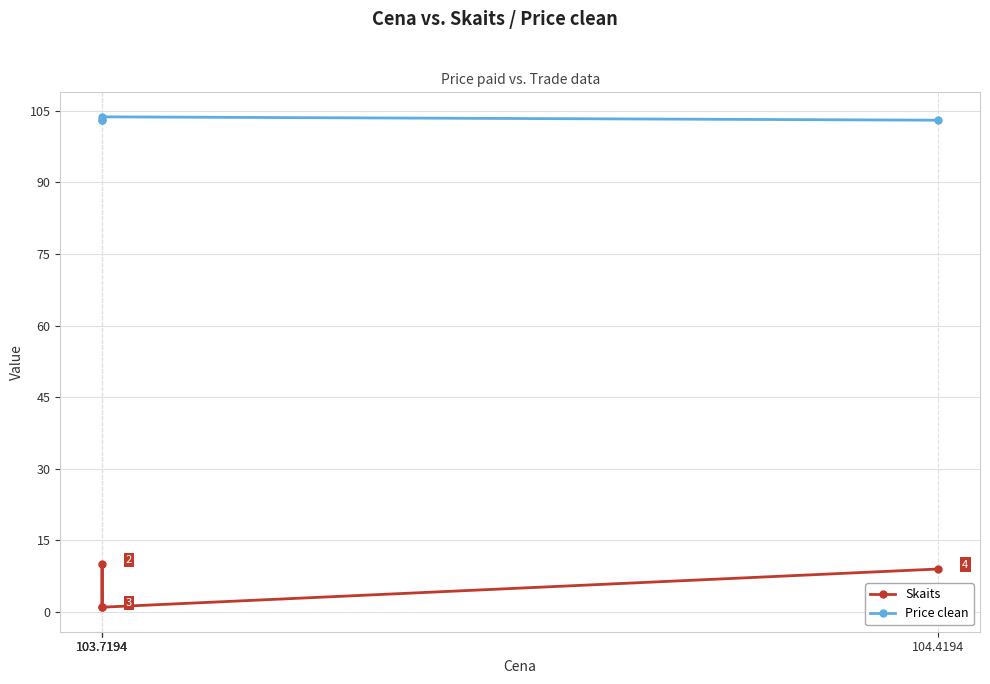

What is the difference between the Price clean values at 103.7194 and 103.7194?

0.7